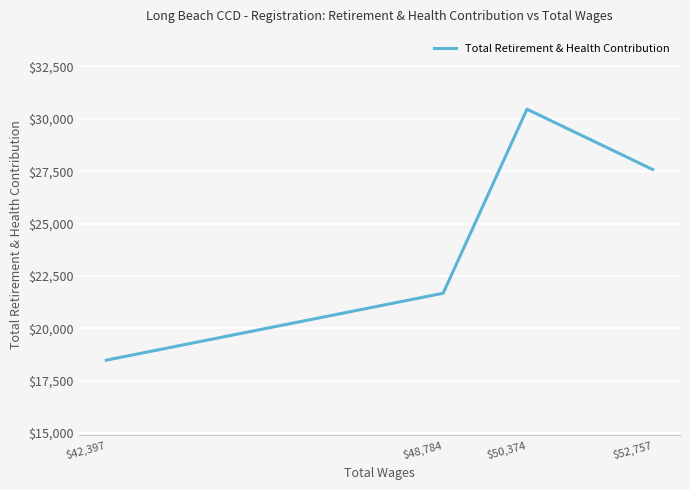

Which label corresponds to the smallest value in the chart?

$42,397